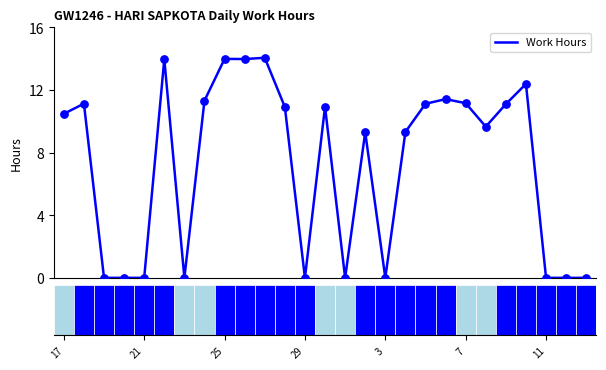

Which has a higher value, 18 or 9?

9